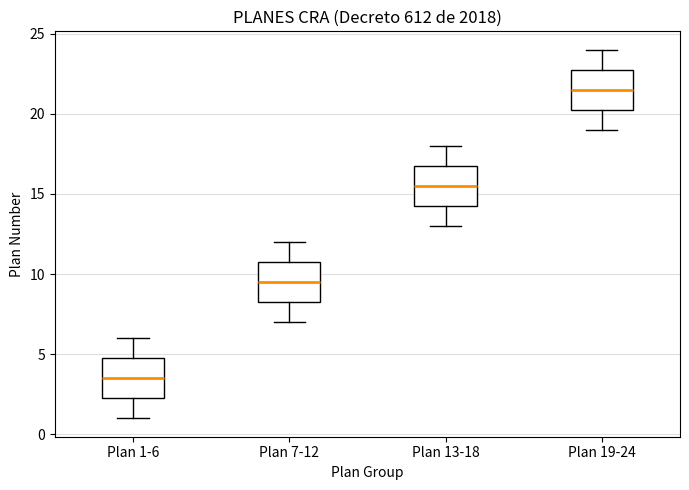

Where is the lower edge of the box for Plan 1-6 on the y-axis? The values are not printed on the chart, so give them approximately, as read against the axis.

2.5